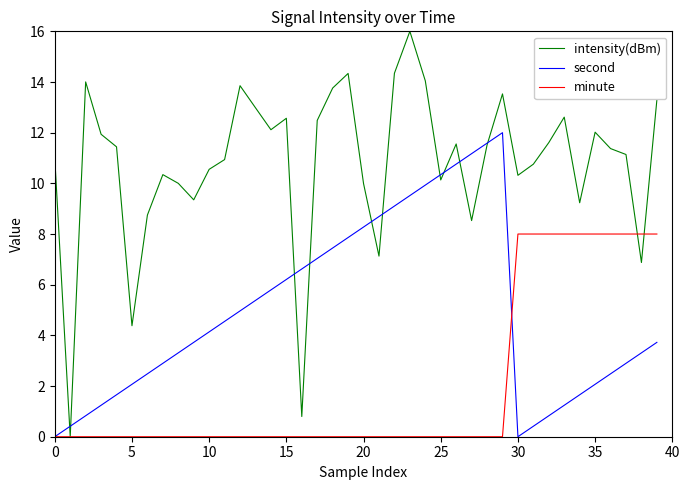

What are all the series names shown in the legend?

intensity(dBm), second, minute